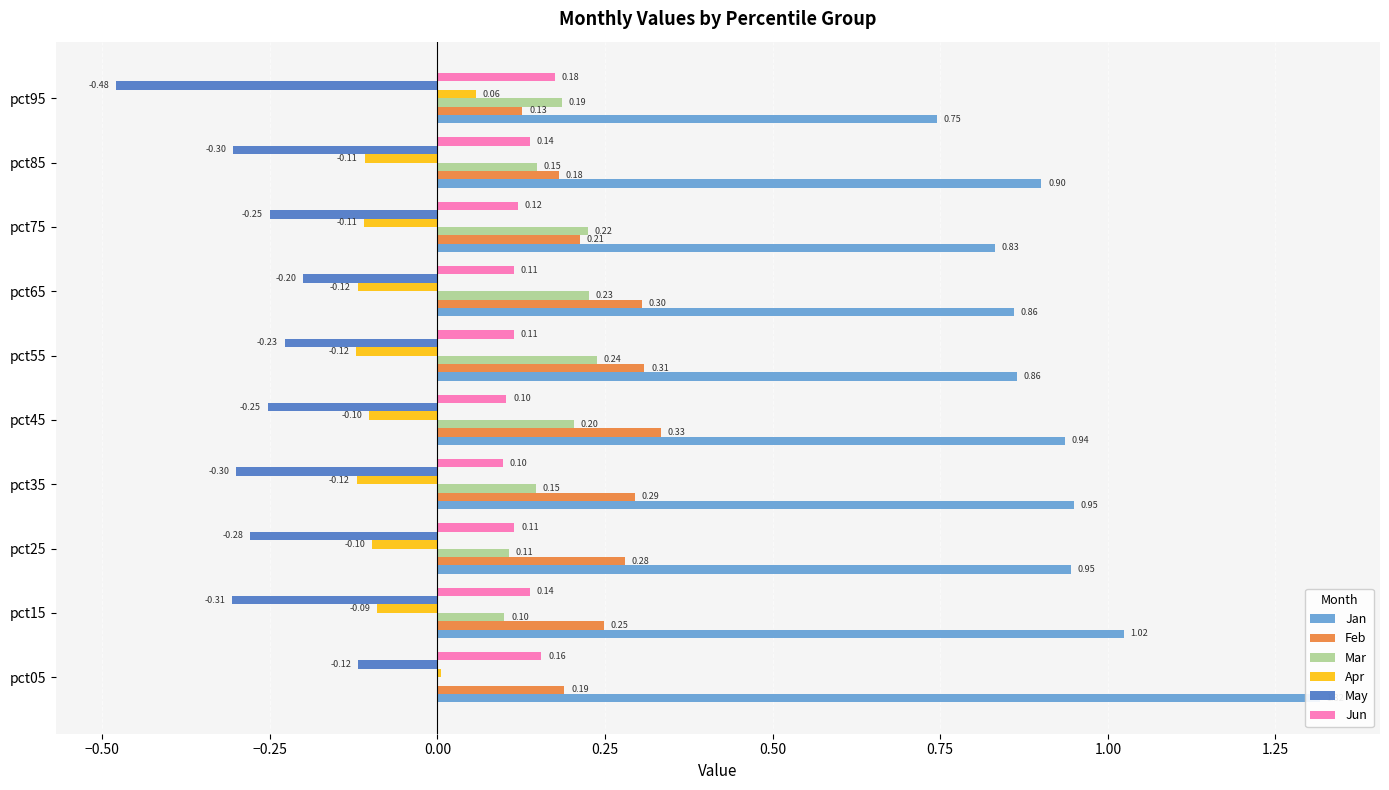

Which series changed the most between pct05 and pct95?

Jan